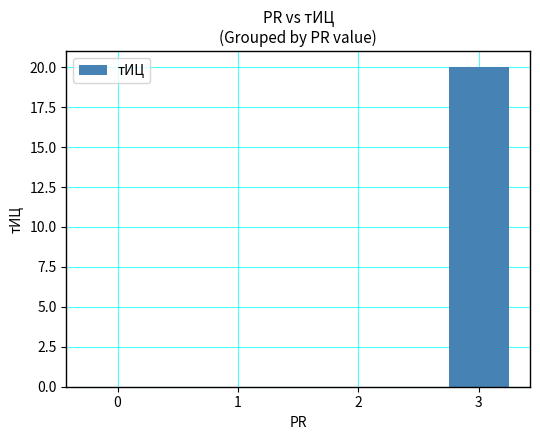

What is the sum of all values?

20